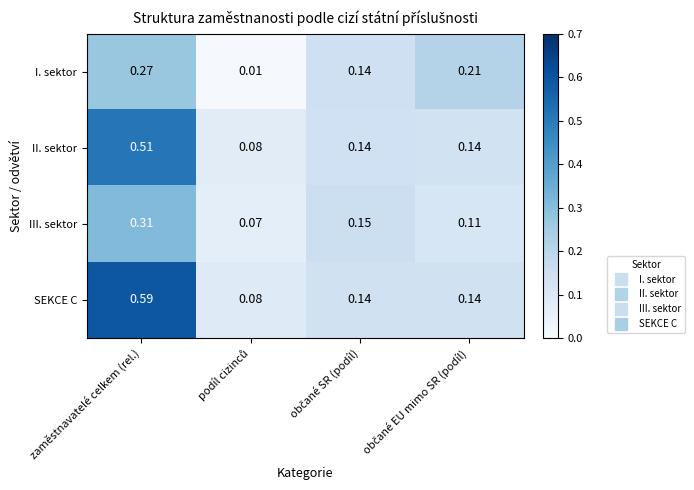

Count the number of categories in the chart.

4